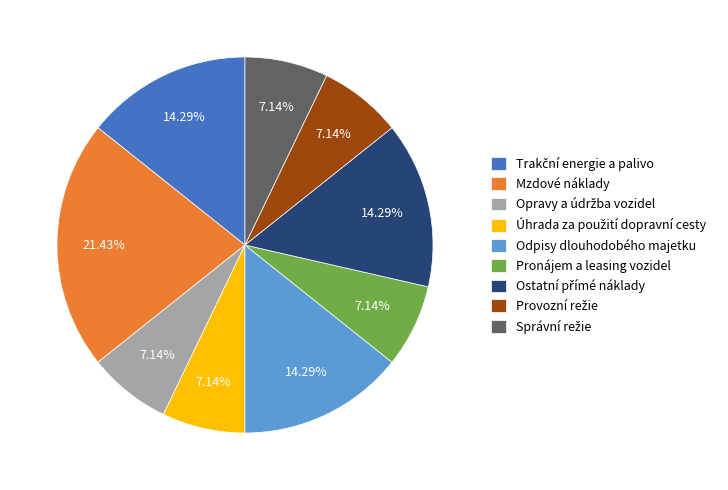

How many segments does this pie chart have?

9